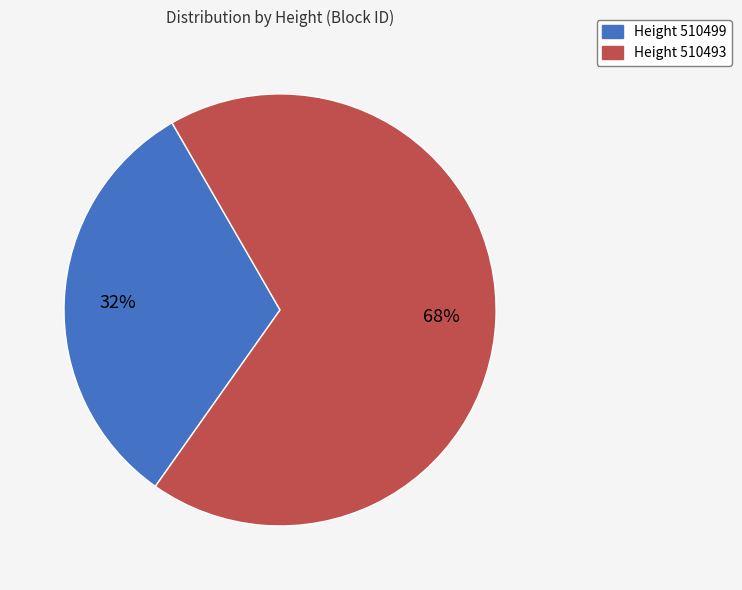

To the nearest percent, what is the average slice percentage?

50%